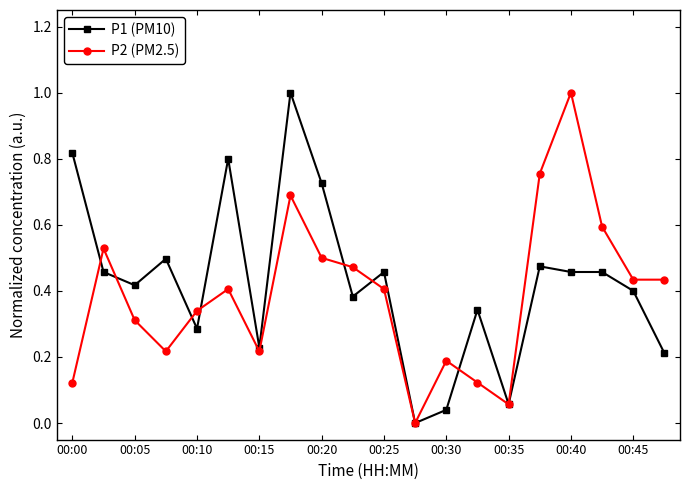

How many data points in P1 (PM10) are above 0?

19